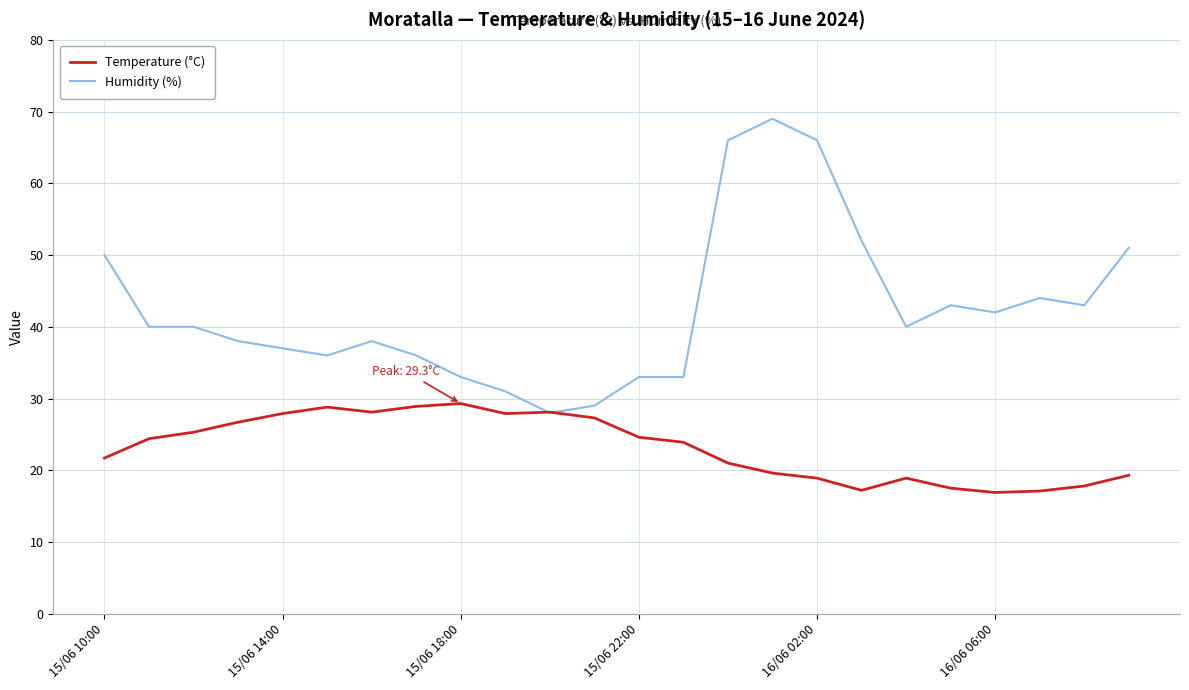

True or false: Temperature (°C) has more than 0 points higher than both neighbors.

True